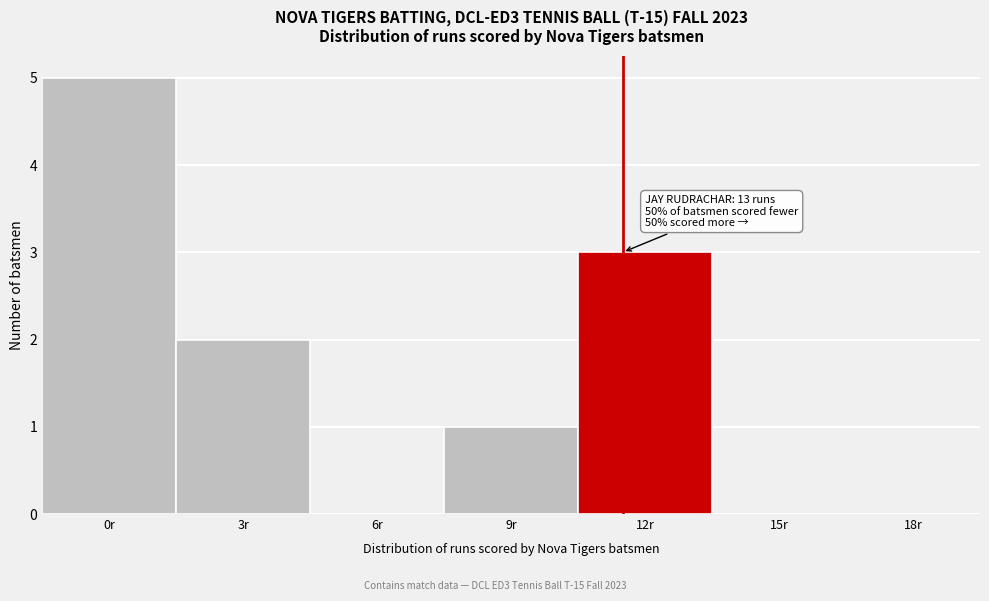

Reading right to left, extract all data points from this chart.

18r=0	15r=0	12r=3	9r=1	6r=0	3r=2	0r=5